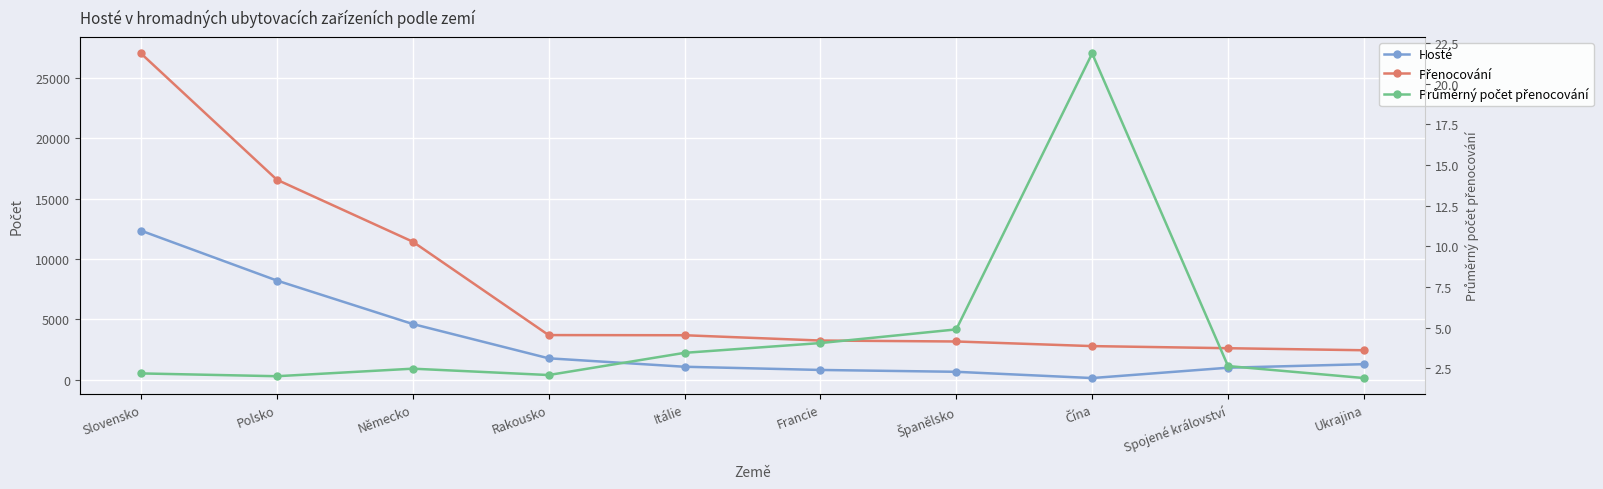

What are all the series names shown in the legend?

Hosté, Přenocování, Průměrný počet přenocování